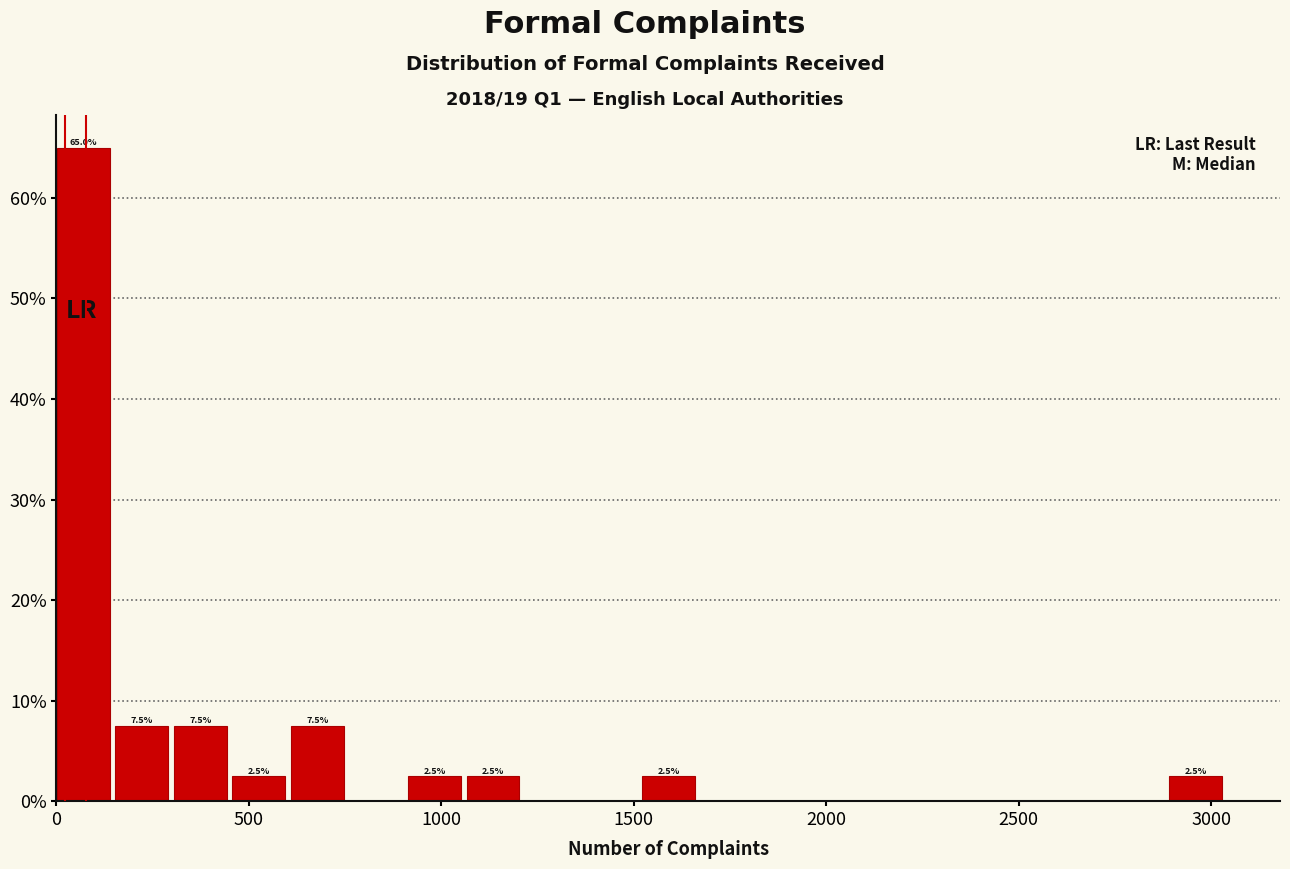

Read against the x-axis, roughly where is the centre of the tallest bar?

50